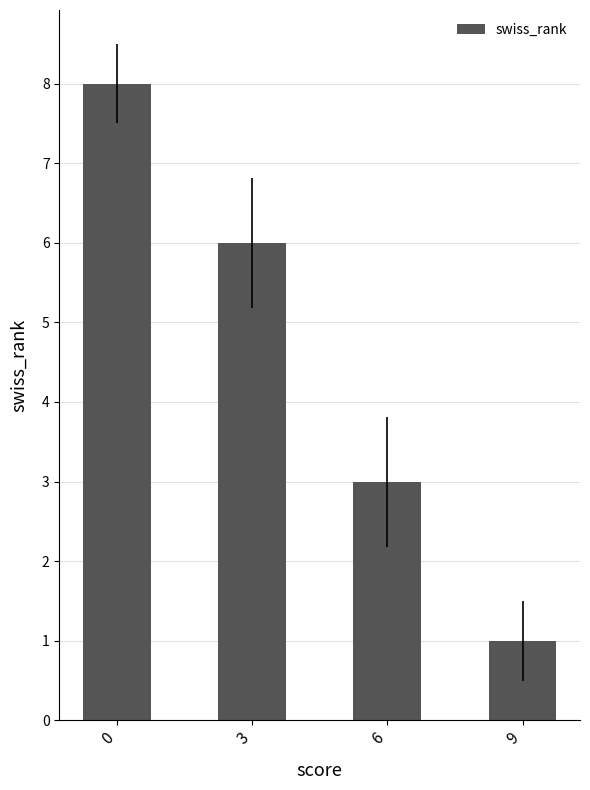

True or false: the data shows 3 at 6.

True